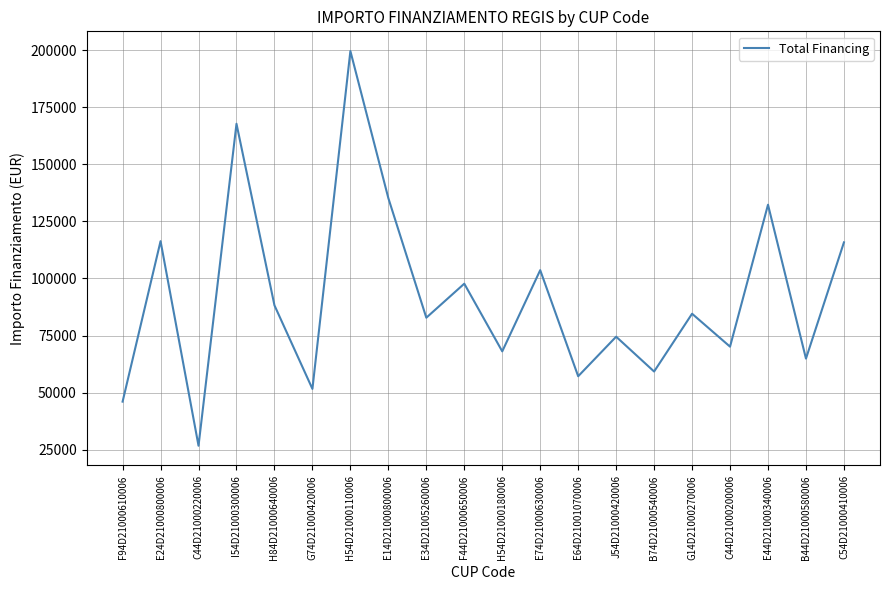

The value at G74D21000420006 is 72430.9. True or false?

False